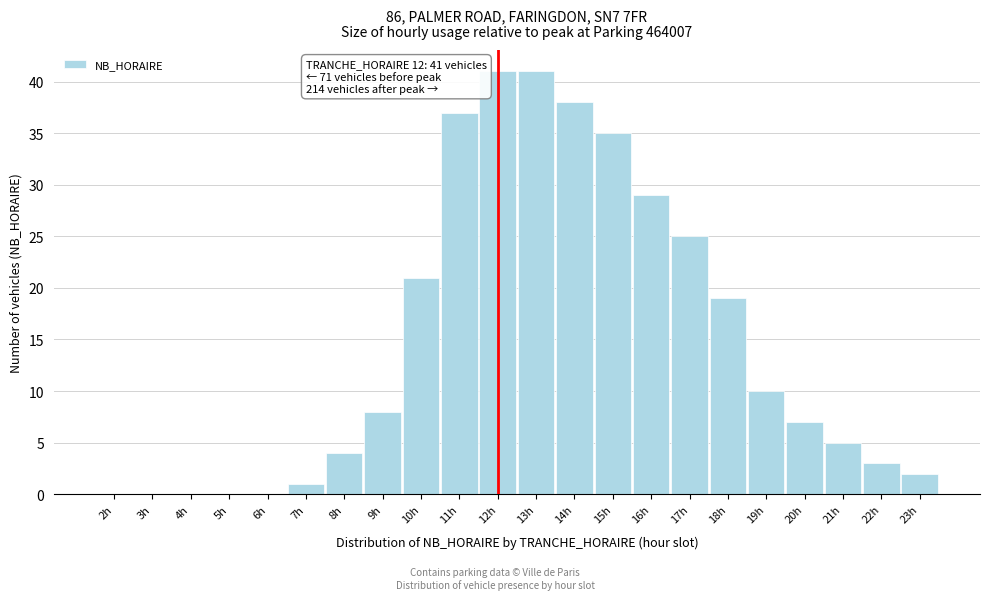

Reading left to right, transcribe all the data shown in this chart.

2h=0	3h=0	4h=0	5h=0	6h=0	7h=1	8h=4	9h=8	10h=21	11h=37	12h=41	13h=41	14h=38	15h=35	16h=29	17h=25	18h=19	19h=10	20h=7	21h=5	22h=3	23h=2